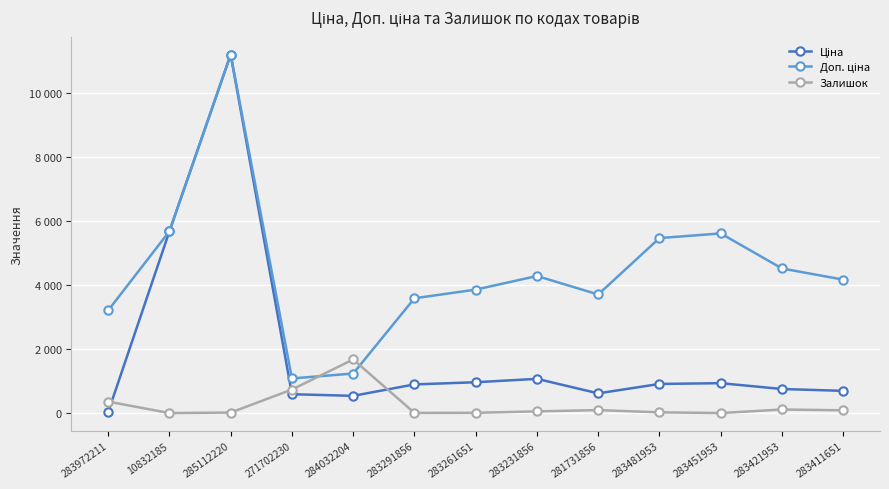

At which category is the sum across all series the highest?

285112220